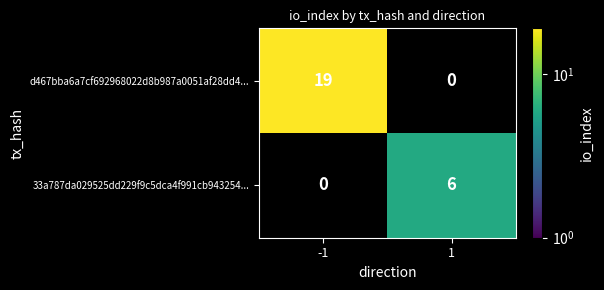

What is the difference between the highest and lowest values at 1?

6